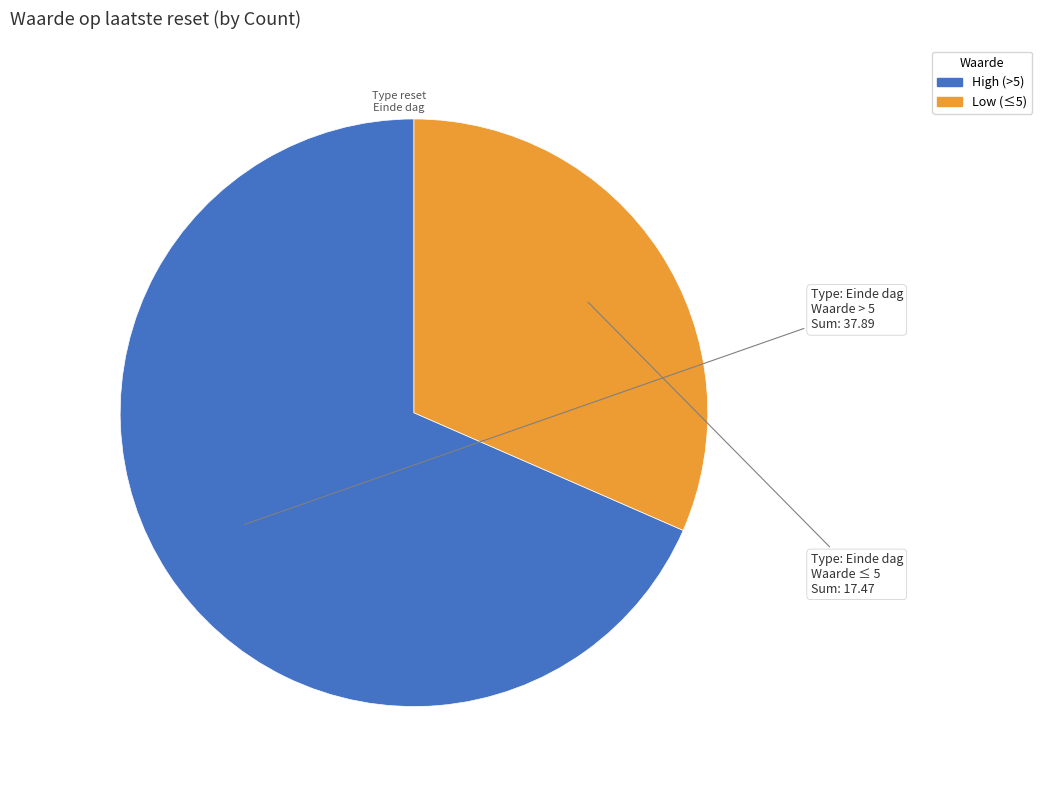

Is there a majority slice in this chart?

Yes